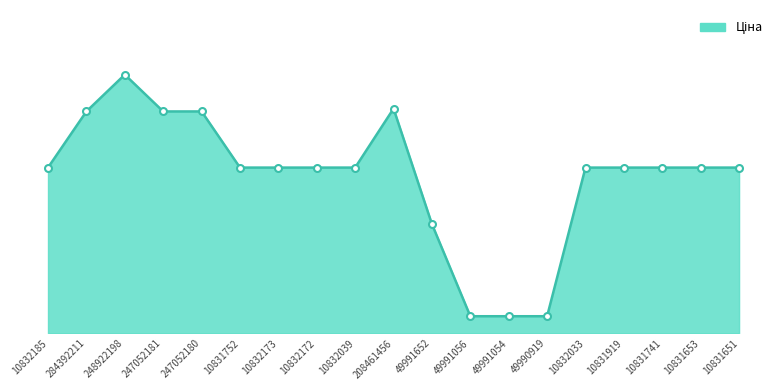

Reading left to right, list all the values displayed in this chart.

5673.8	7596.5	8856.7	7596.5	7596.5	5673.8	5673.8	5673.8	5673.8	7693.1	3737.3	582.6	582.6	582.6	5673.8	5673.8	5673.8	5673.8	5673.8